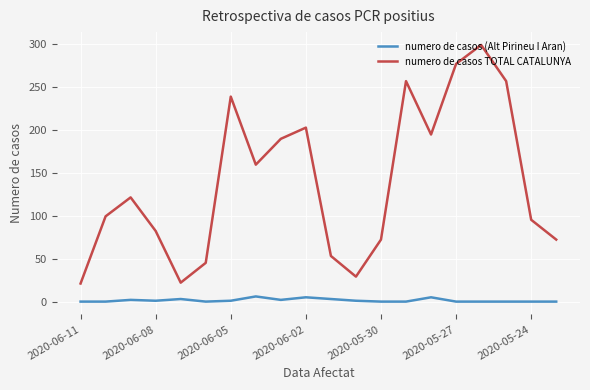

Is this an area chart (filled region under the line)?

No